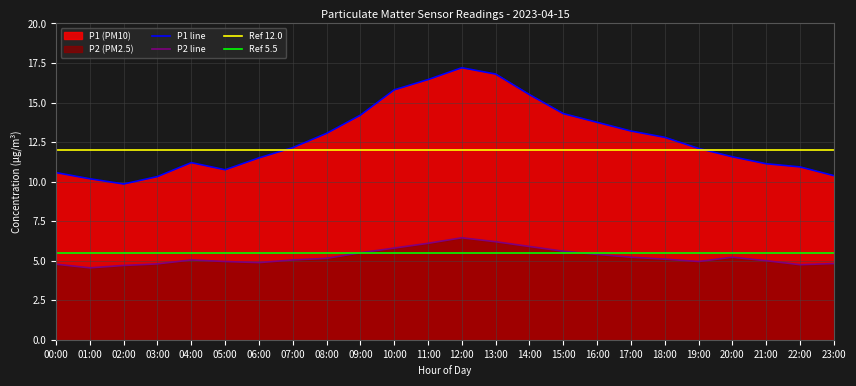

The value of P1 line at 20:00 is 15.2. True or false?

False